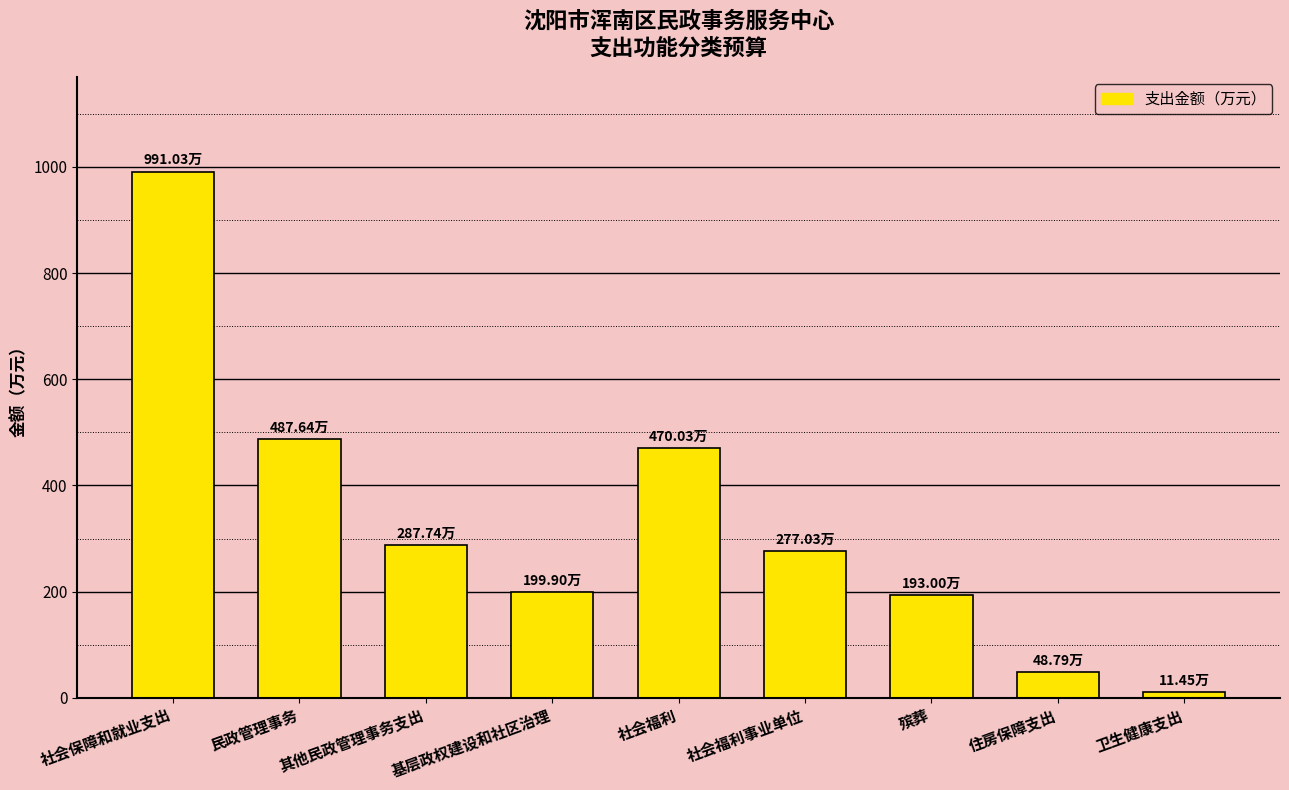

How many data points are less than 277?

4